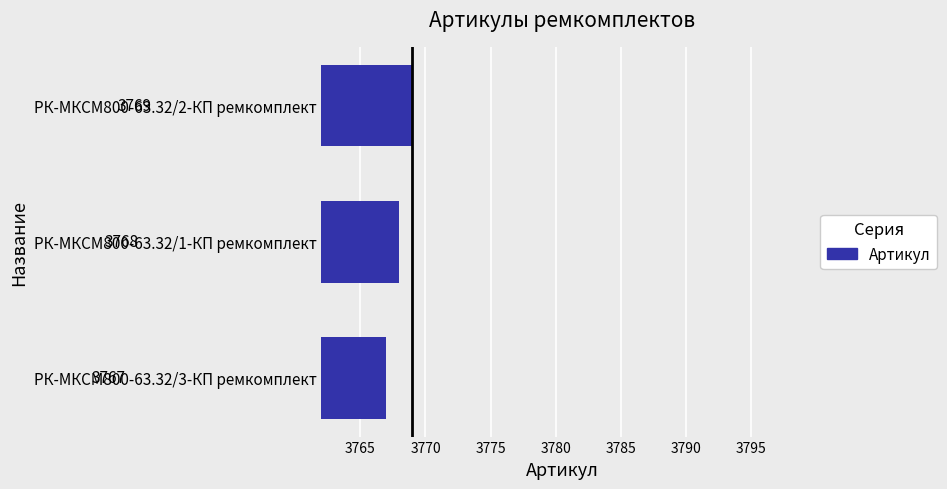

What value does the data have at РК-МКСМ800-63.32/3-КП ремкомплект?

3767